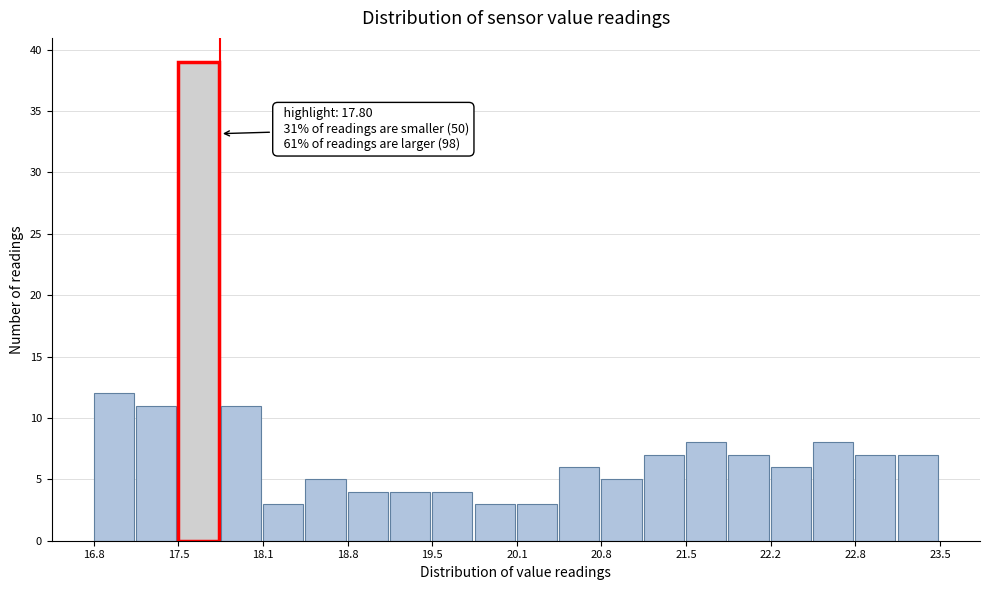

Around what value on the x-axis is the tallest bar? Give the approximate position of its centre, as read against the axis.

17.6